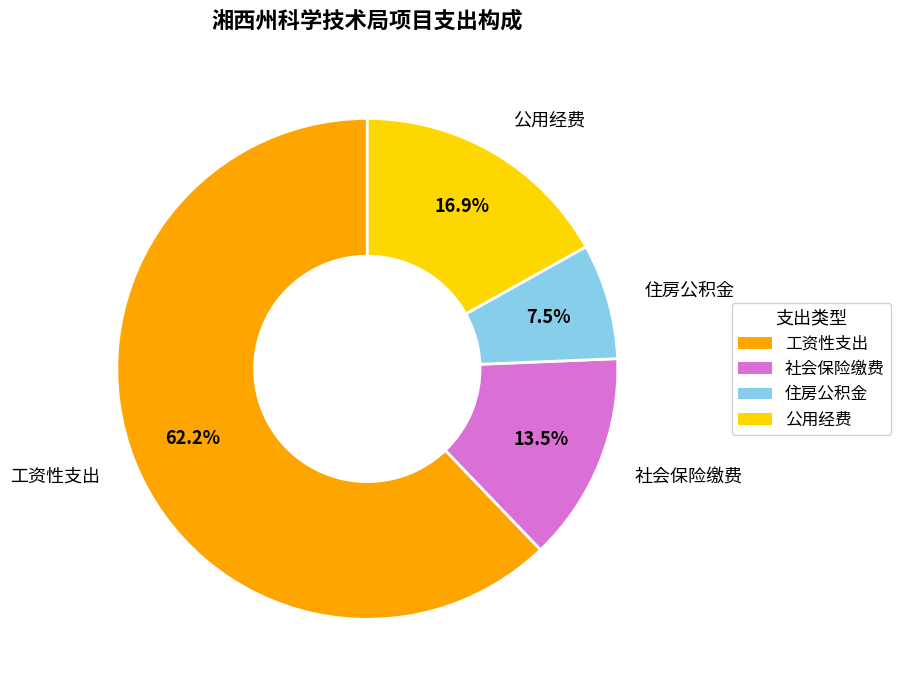

Is there any slice that represents more than half of the pie?

Yes